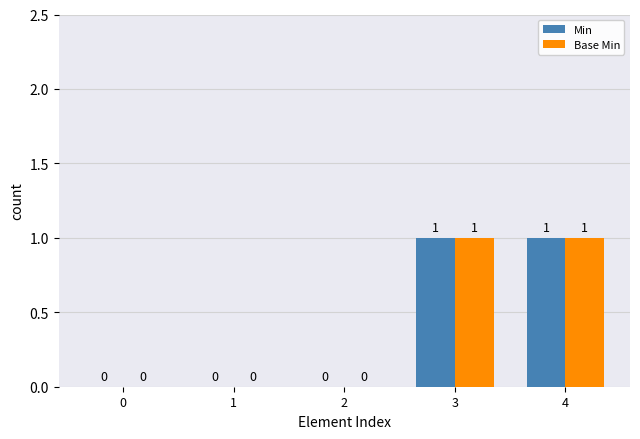

Reading left to right, extract all data points from this chart.

Min: 0=0	1=0	2=0	3=1	4=1
Base Min: 0=0	1=0	2=0	3=1	4=1